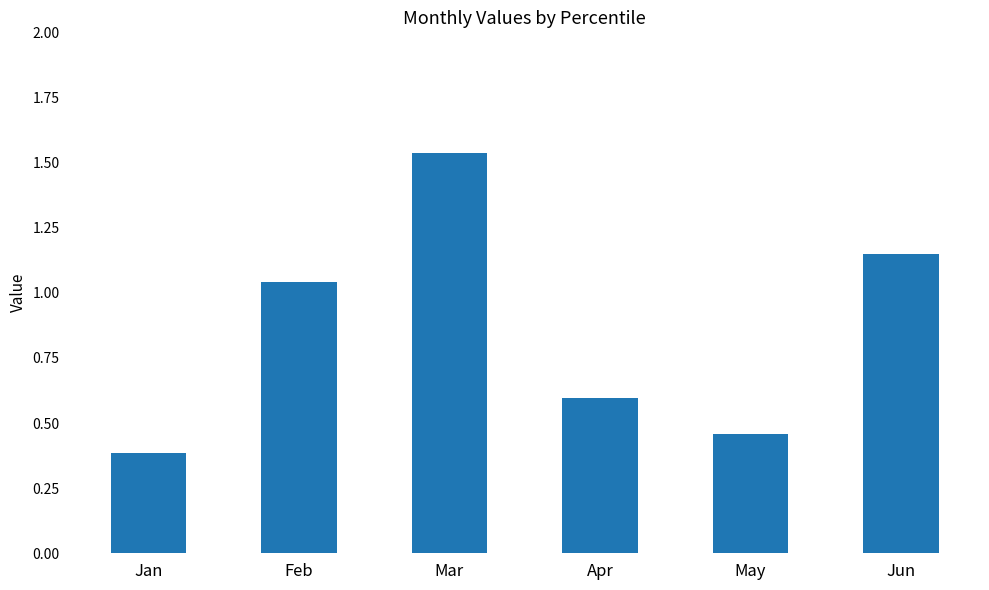

Where does the data first go above 1?

Feb